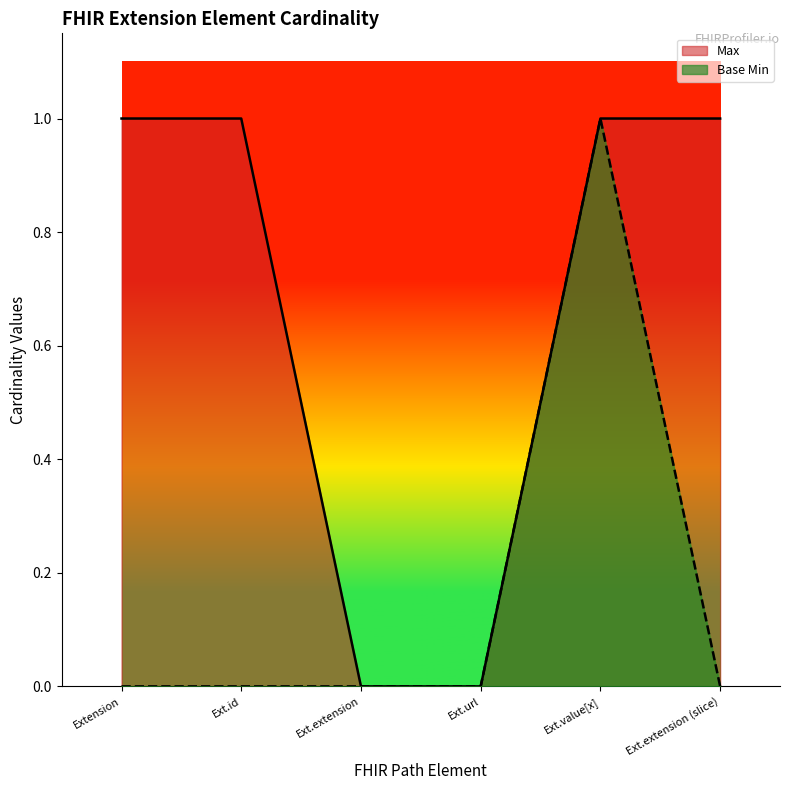

True or false: Max has a value of 0 at Ext.value[x].

False